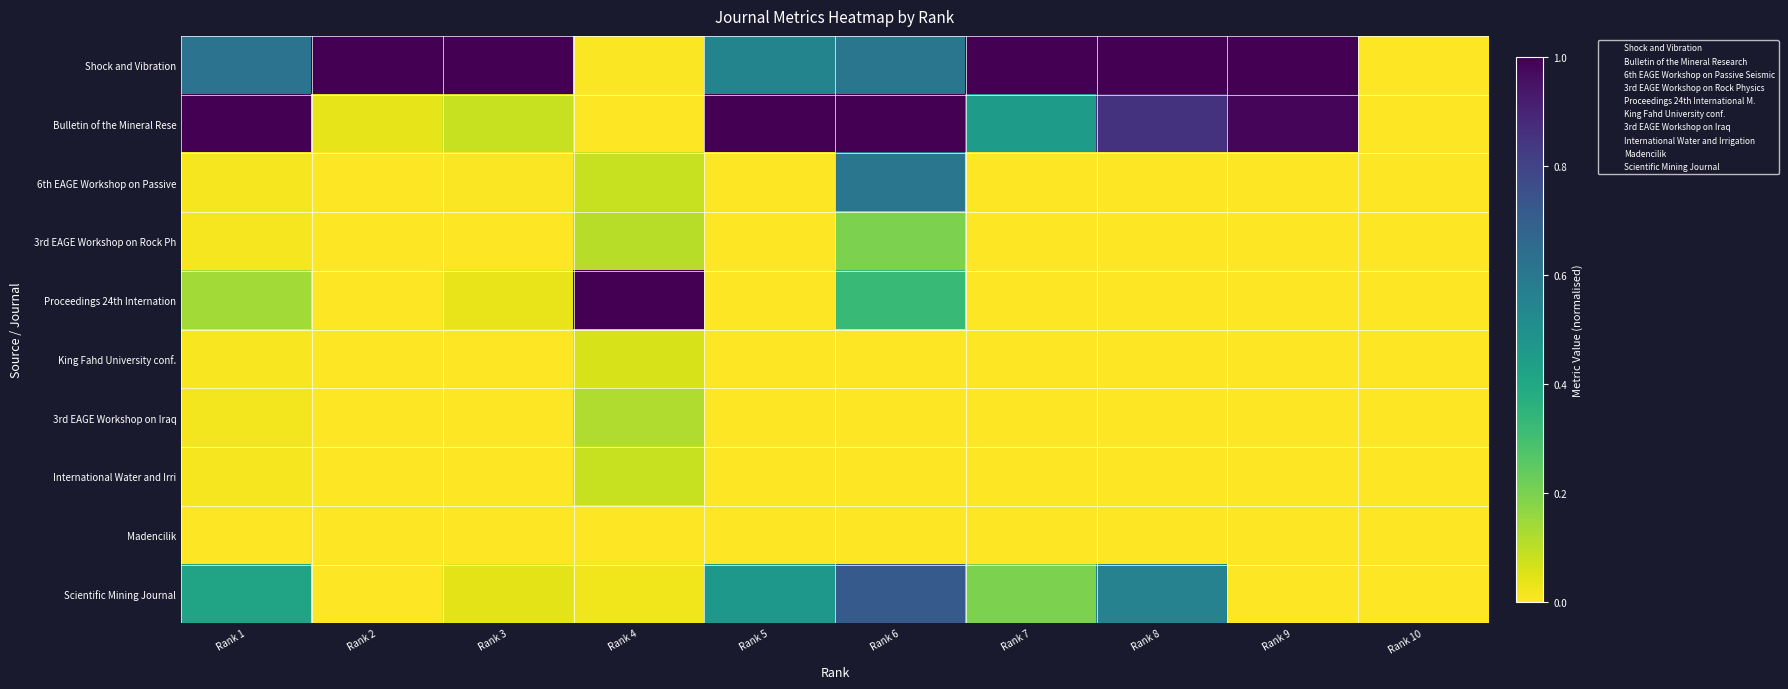

Rank the series by their maximum value, from lowest to highest.

Madencilik, King Fahd University conf., International Water and Irri, 3rd EAGE Workshop on Iraq, 3rd EAGE Workshop on Rock Ph, 6th EAGE Workshop on Passive, Scientific Mining Journal, Shock and Vibration, Bulletin of the Mineral Rese, Proceedings 24th Internation